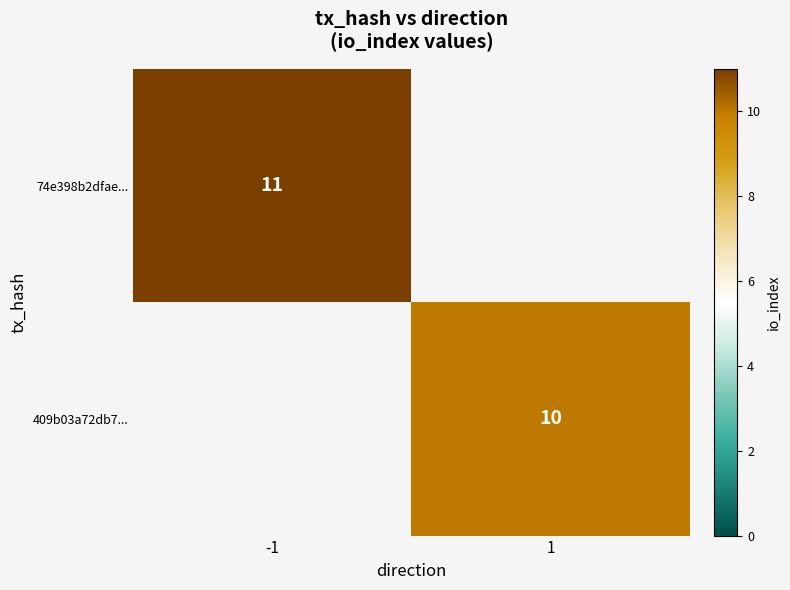

The 74e398b2dfae... series shows 11 at -1. True or false?

True